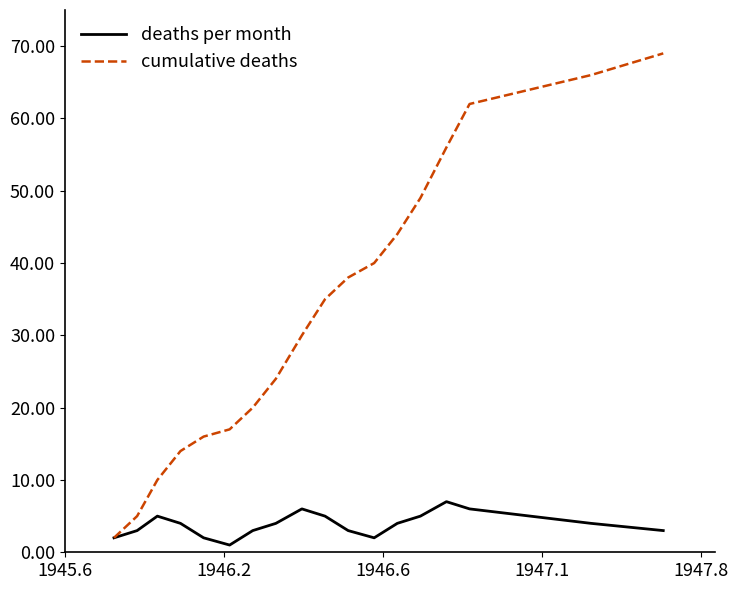

Rank the series by their maximum value, from highest to lowest.

cumulative deaths, deaths per month